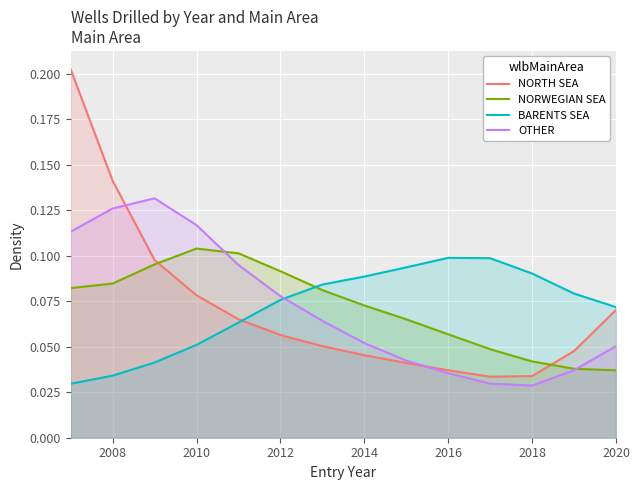

Is the value of BARENTS SEA at 2014 greater than the value of NORWEGIAN SEA at 2018?

Yes